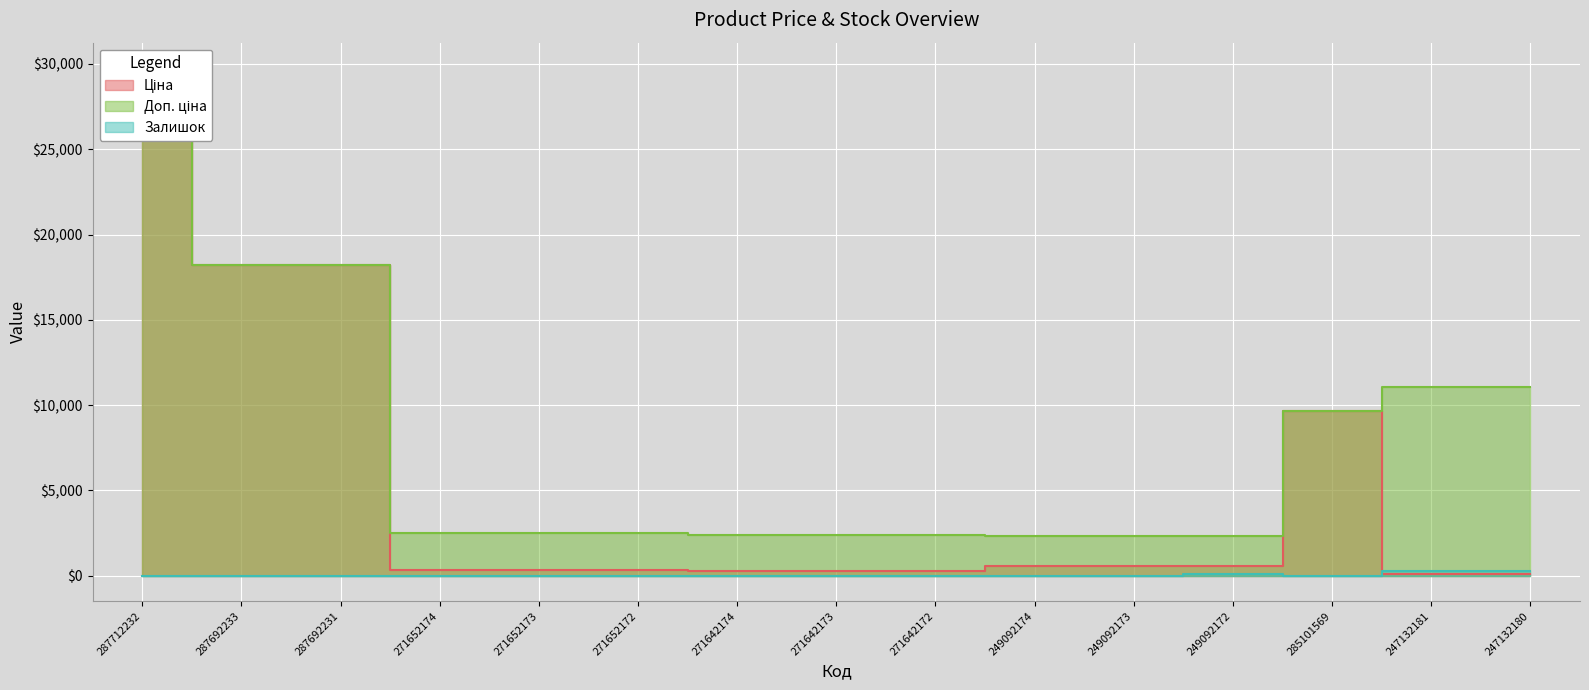

How many intersections are there between Залишок and Ціна?

1